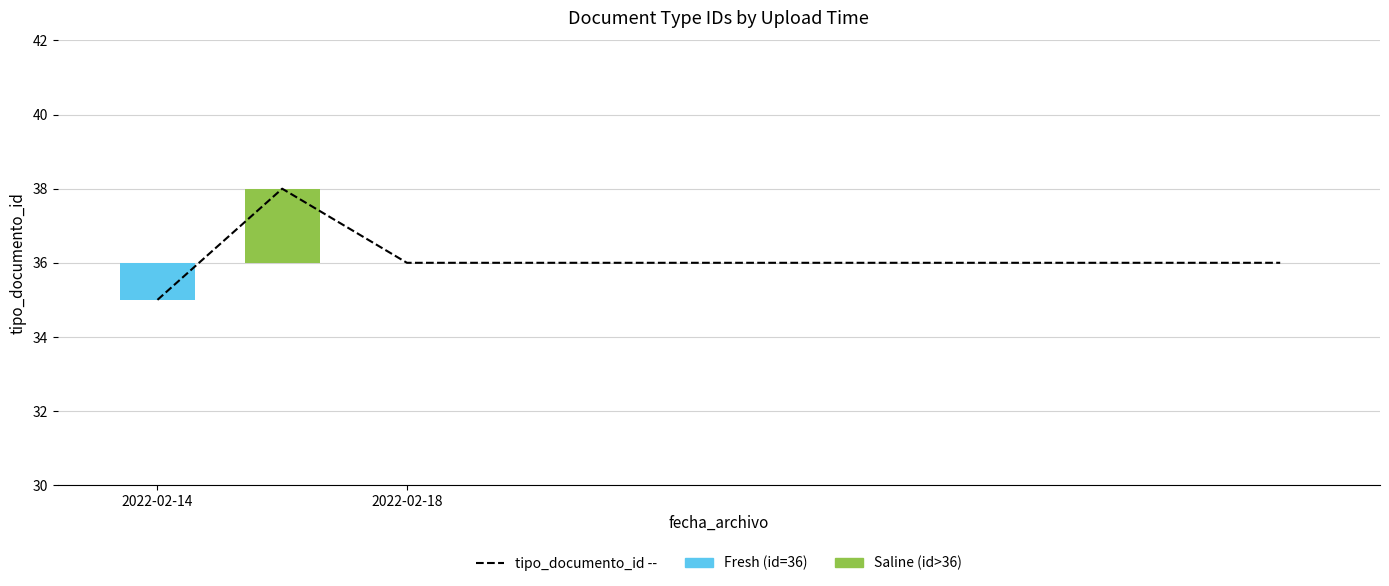

How many values are between 36 and 37?

8